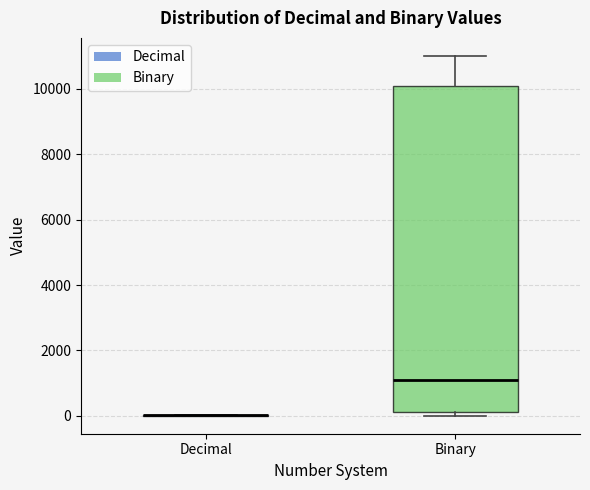

Reading left to right, transcribe this box plot: for each box, give where its median line is, the range the box spans, and where its two whiskers end, as read against the y-axis. The values are not printed on the chart, so give them approximately, as read against the axis.

Decimal: box collapsed to a line at 0, whiskers 0 to 0
Binary: median 1200, box 200 to 10200, whiskers 0 to 11000